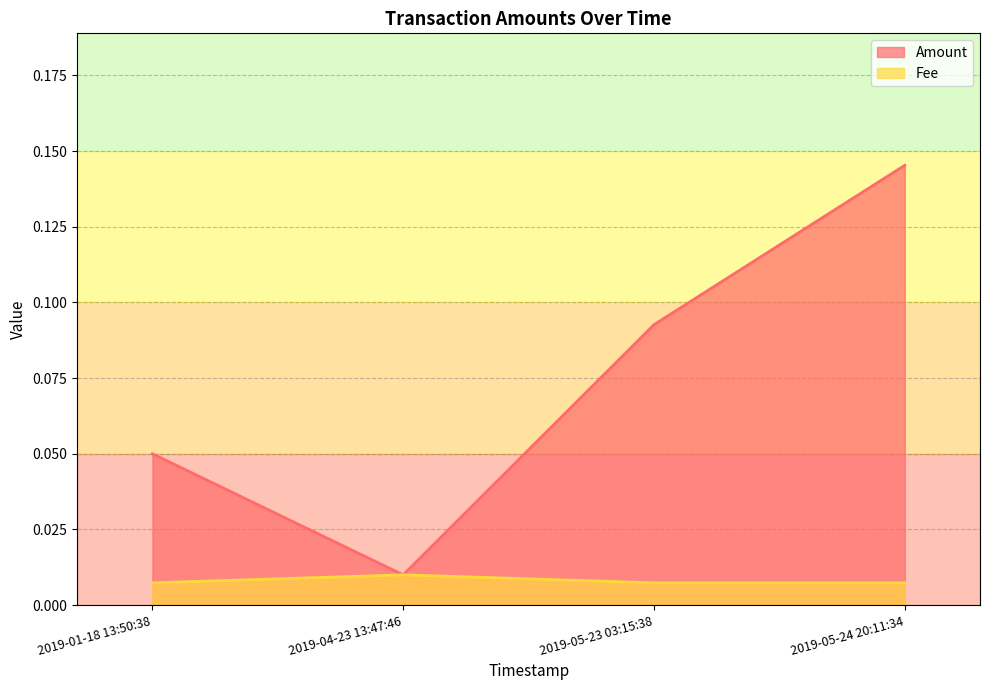

At which category is the sum across all series the highest?

2019-05-24 20:11:34